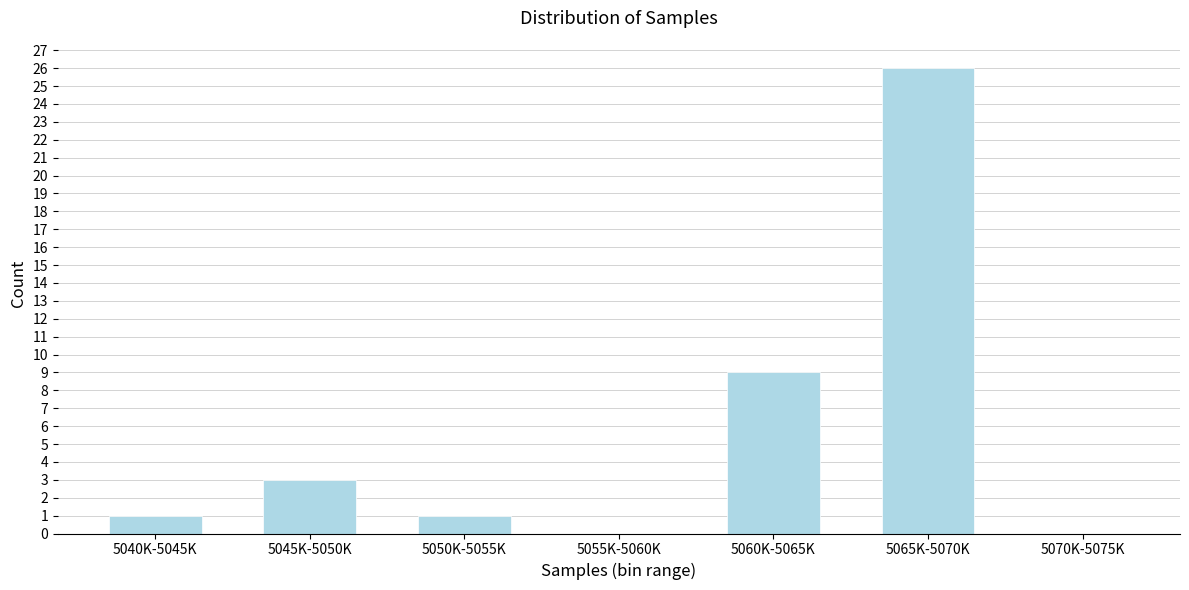

Reading left to right, list all the values displayed in this chart.

5040K-5045K=1	5045K-5050K=3	5050K-5055K=1	5055K-5060K=0	5060K-5065K=9	5065K-5070K=26	5070K-5075K=0